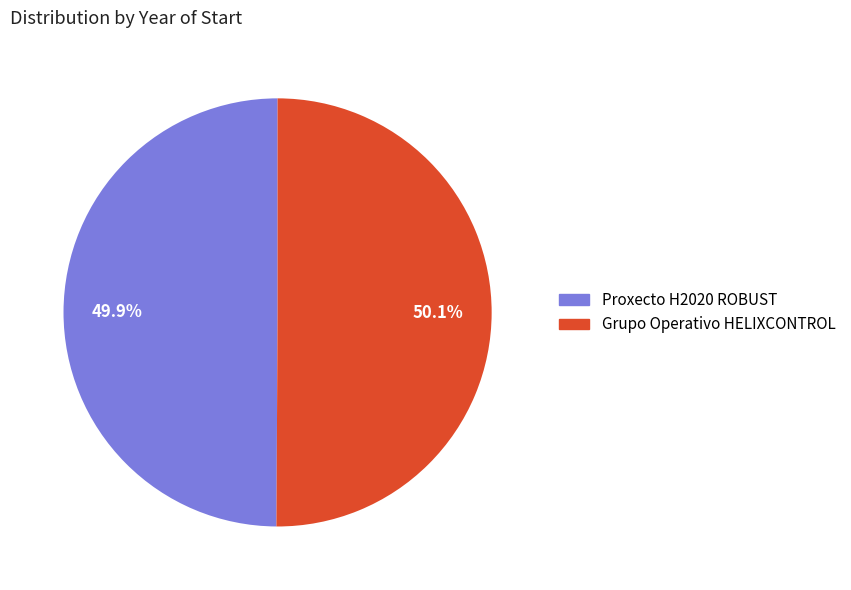

Is there a majority slice in this chart?

Yes